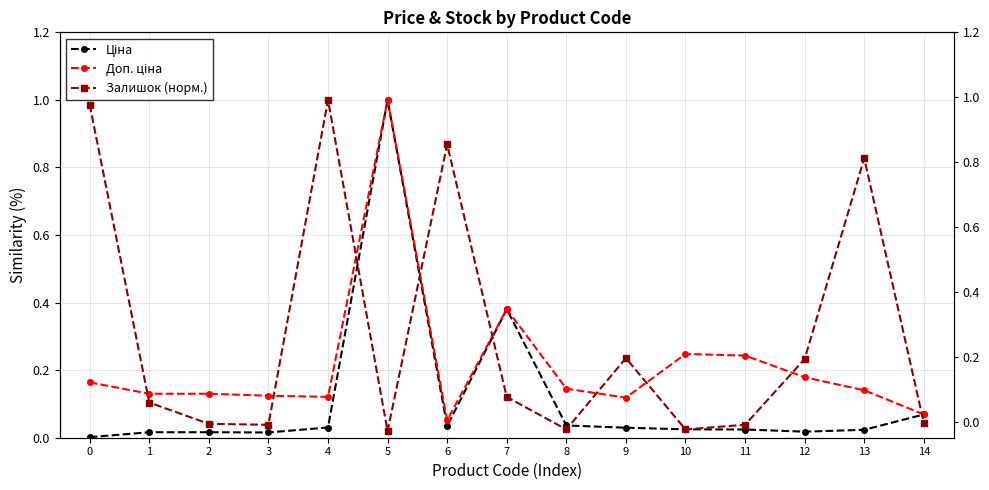

At which label does Ціна reach its peak?

5